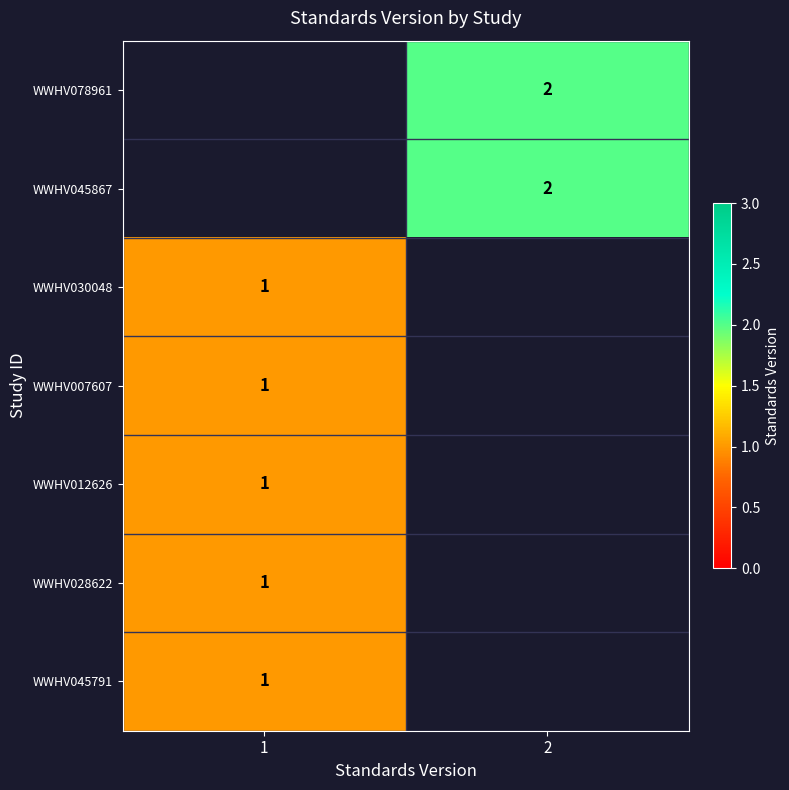

Which label corresponds to the smallest value in the chart?

1